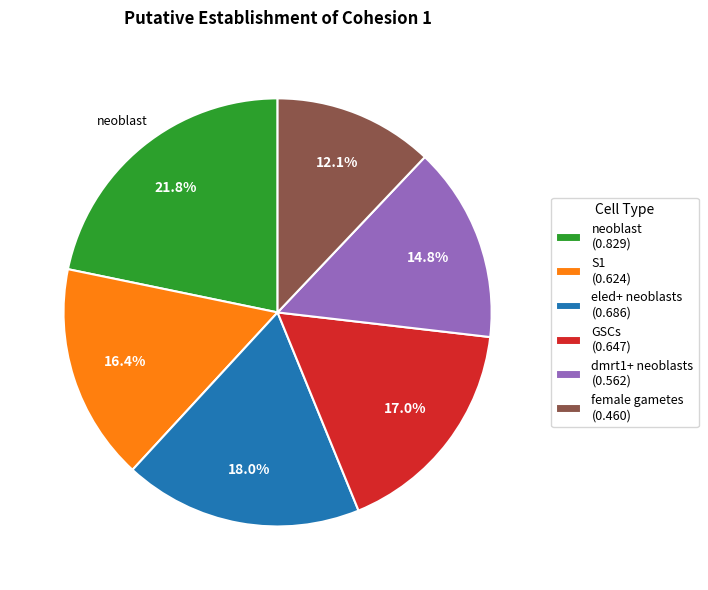

Is there any slice that represents more than half of the pie?

No